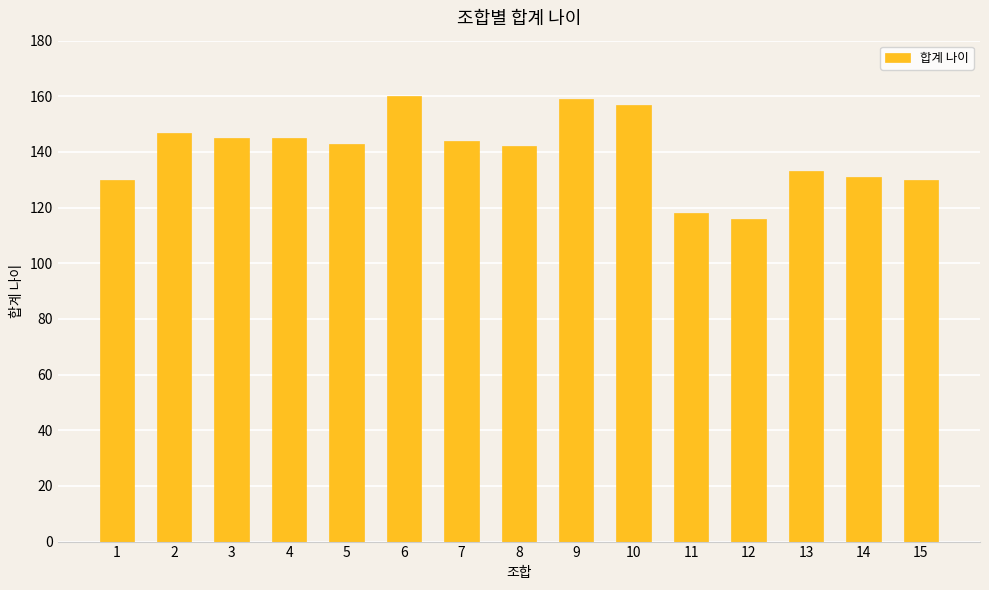

What value does the data have at 9, to the nearest 5?

160